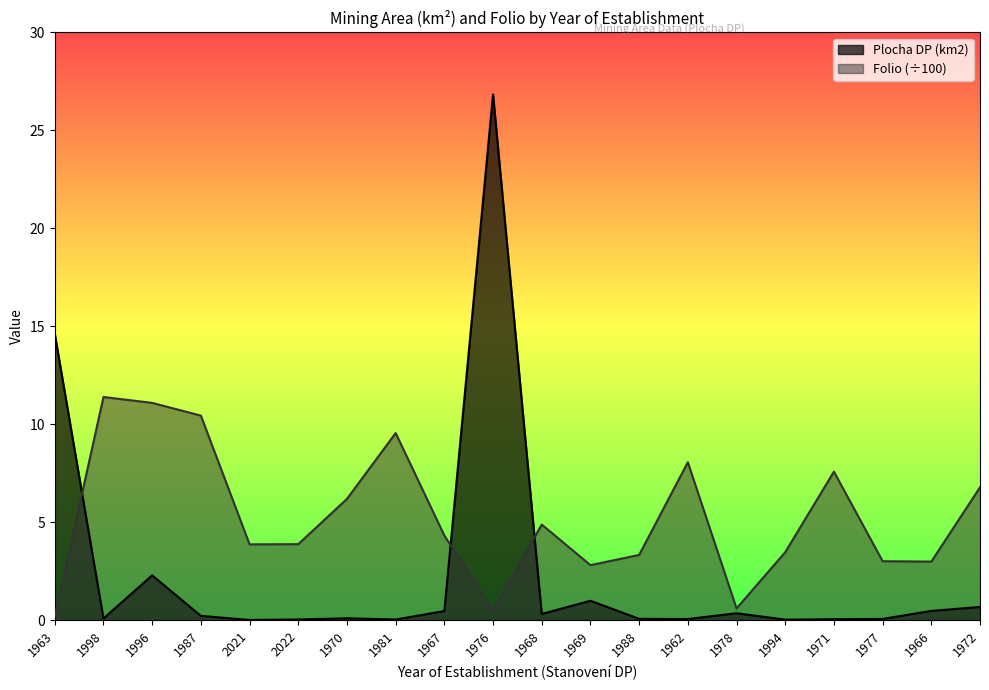

Is it true that Folio equals 9.6 at 1981?

True